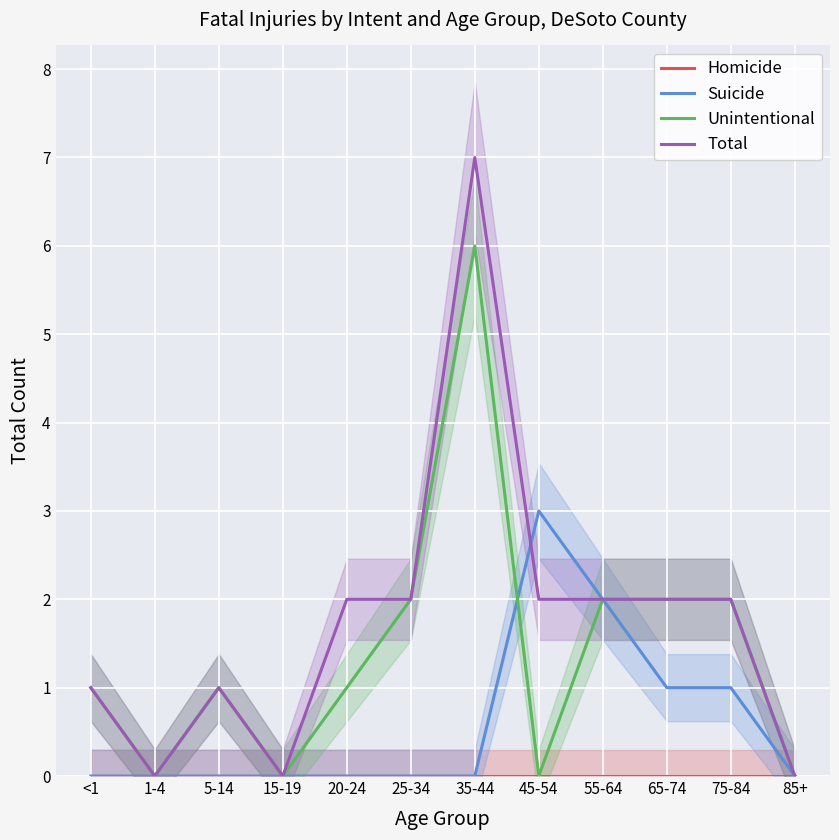

How many categories are shown in the chart?

12